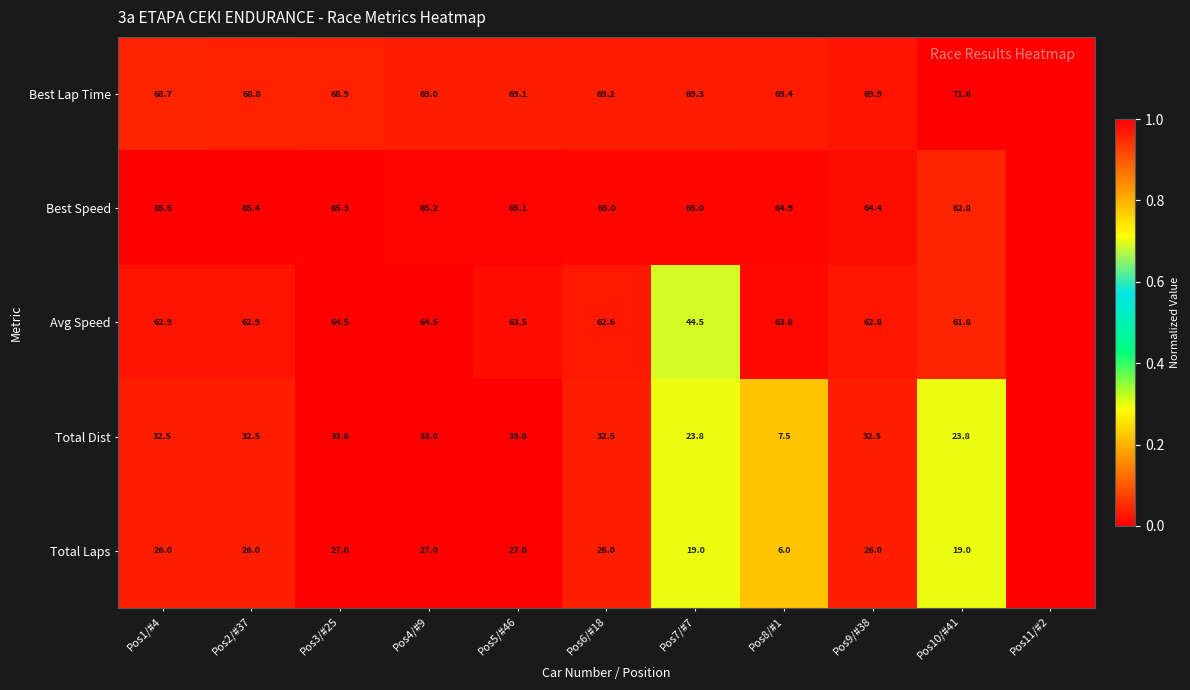

What is the difference between the highest and lowest values at Pos8/#1?

63.4